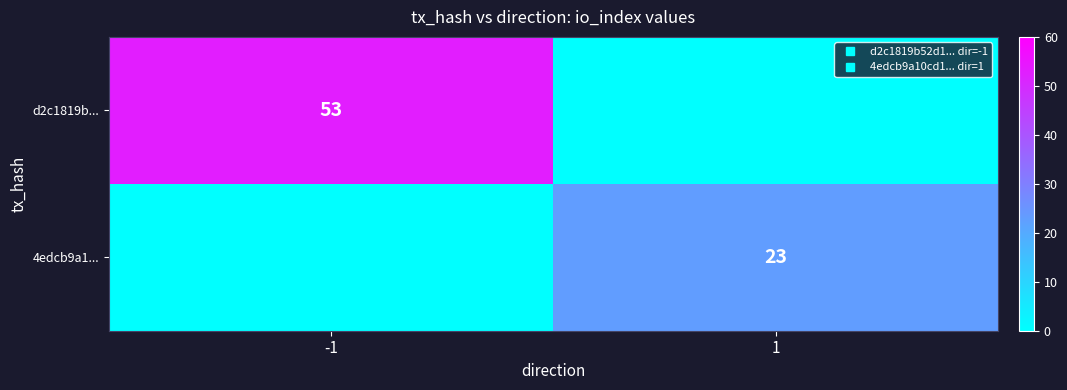

What is the maximum value shown in the chart?

53